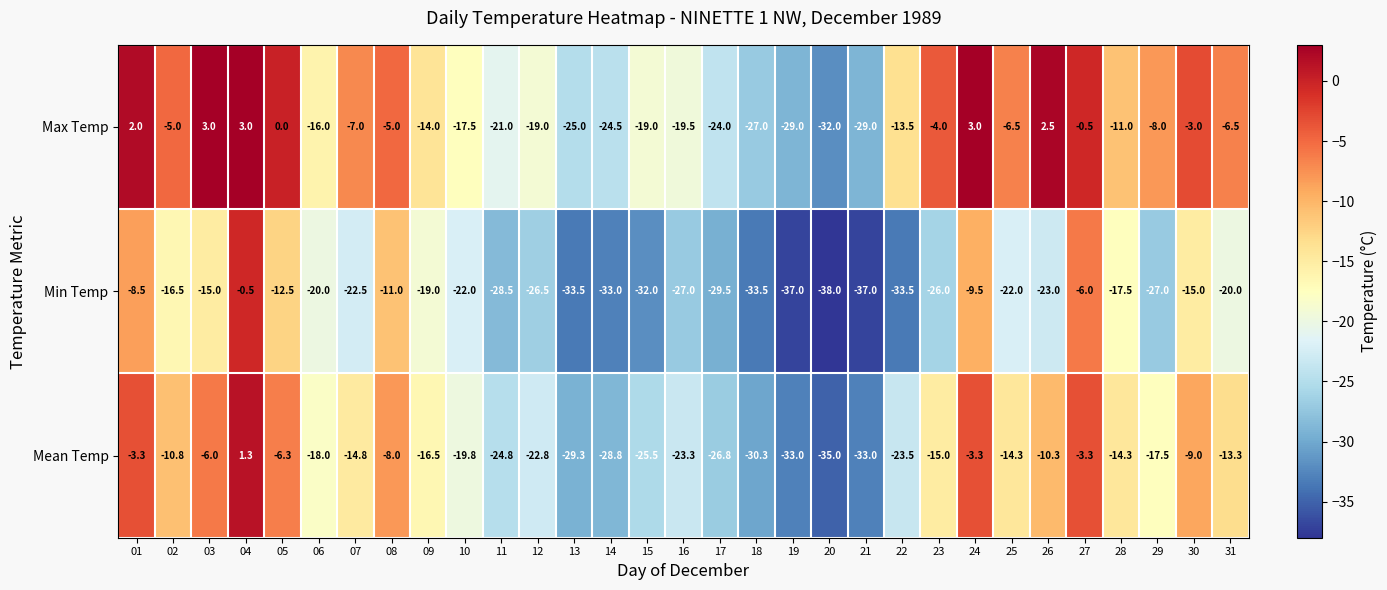

Between 09 and 12, which series saw the biggest shift?

Min Temp